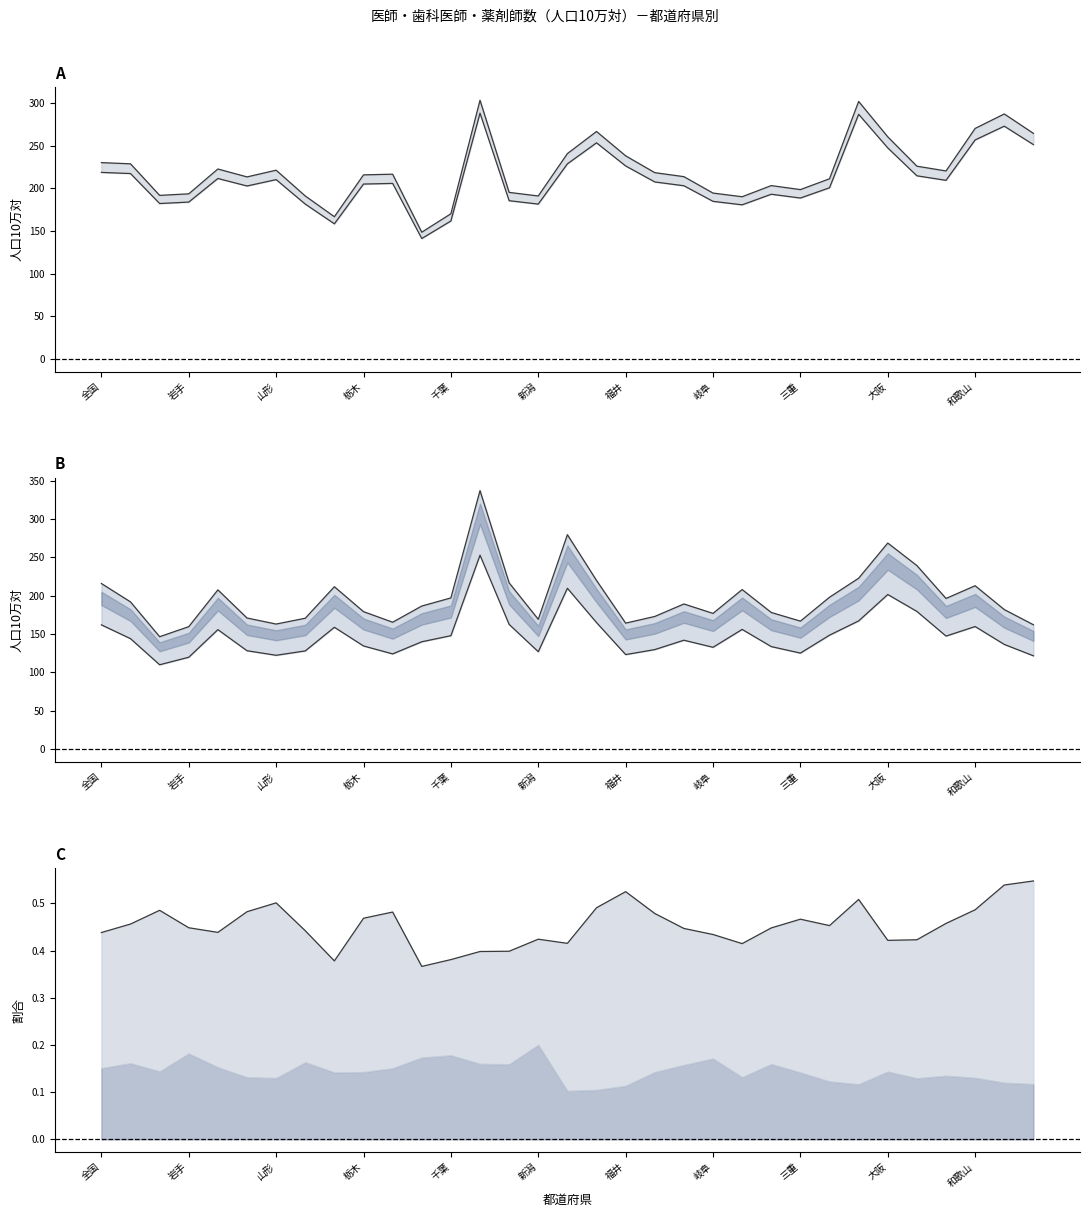

What is the difference between the highest and lowest values at 山梨?

45.7